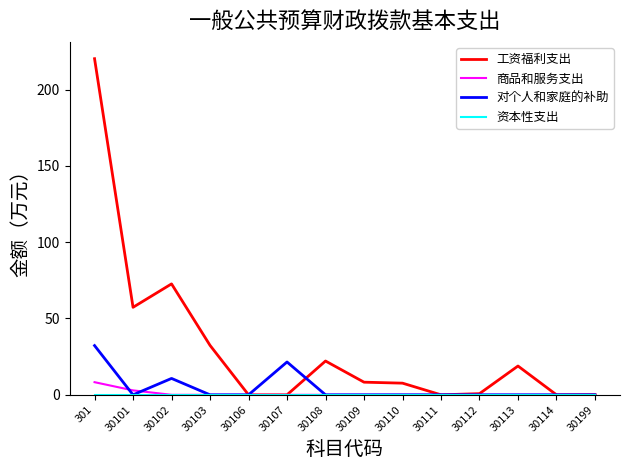

Is it true that 工资福利支出 equals 351.5 at 301?

False